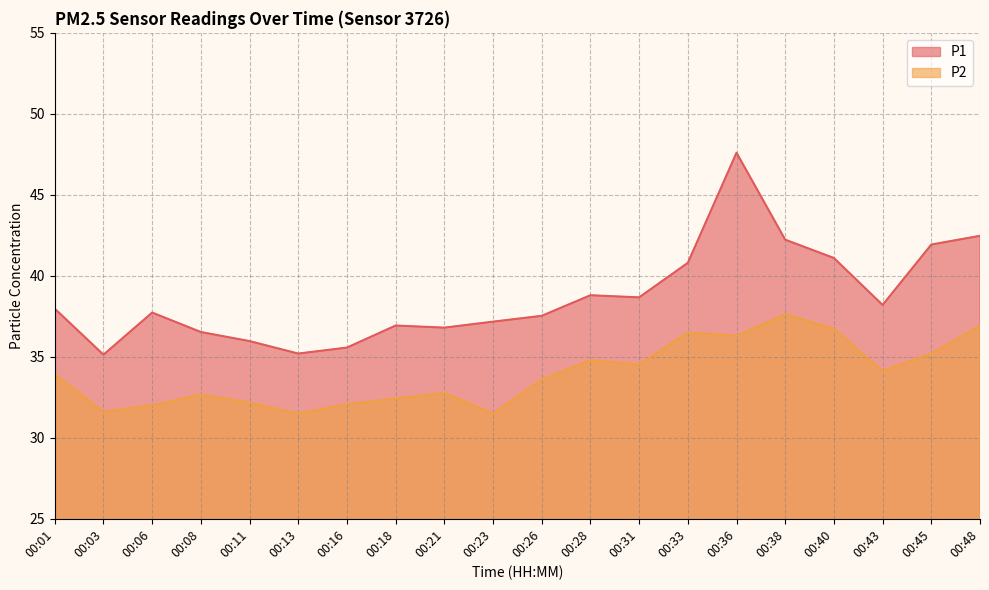

Reading left to right, extract all data points from this chart.

P1: 38.0	35.1	37.7	36.5	36.0	35.2	35.6	36.9	36.8	37.2	37.5	38.8	38.7	40.8	47.6	42.2	41.1	38.2	41.9	42.5
P2: 33.9	31.6	32.0	32.7	32.2	31.5	32.1	32.4	32.8	31.5	33.6	34.8	34.5	36.5	36.3	37.6	36.7	34.1	35.2	36.9